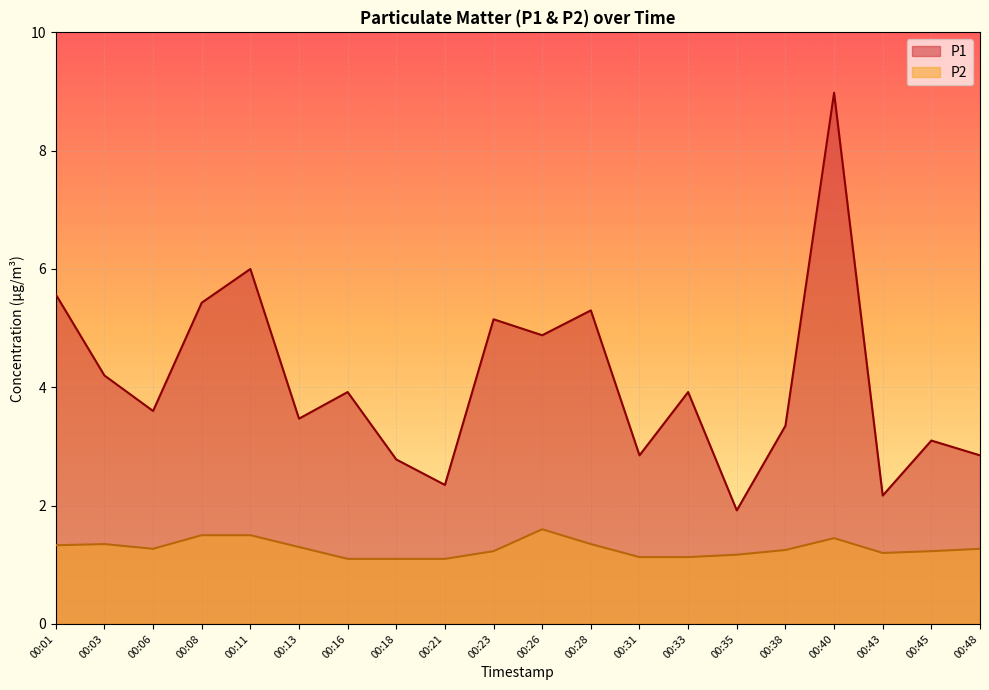

Where does the P1 series first go above 3?

00:01